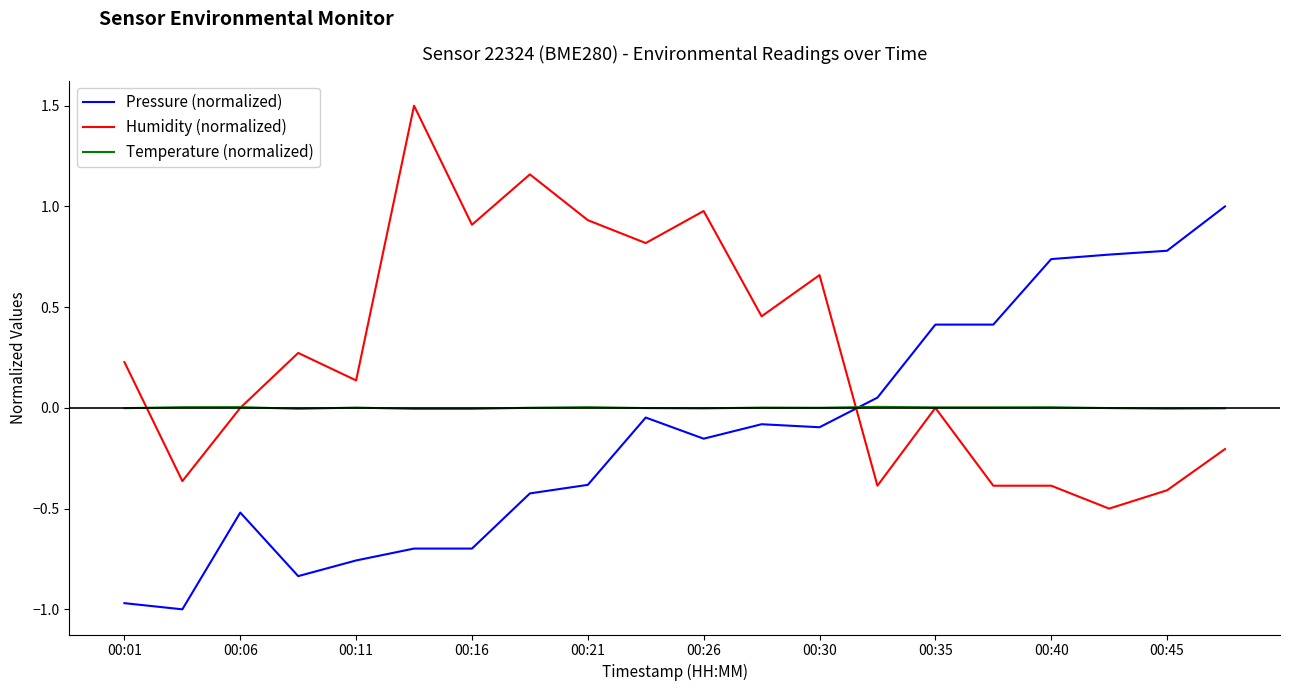

What is the lowest value of the Humidity (normalized) series?

-0.5